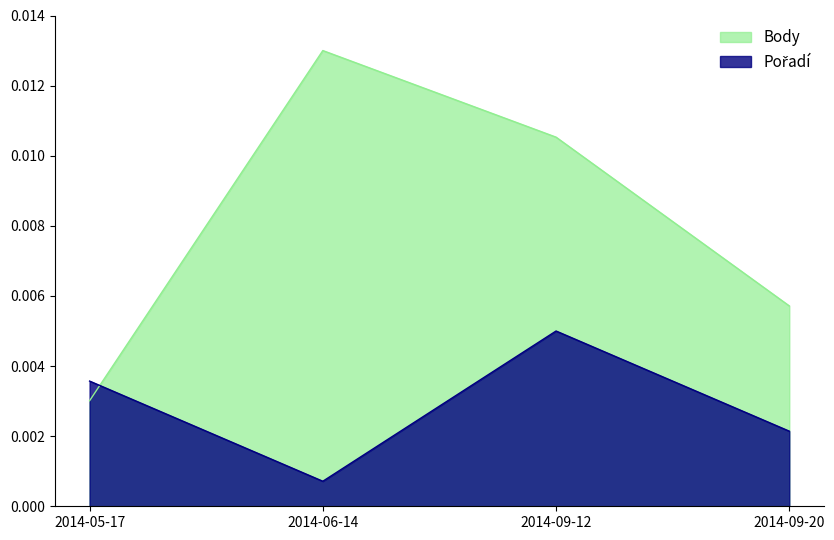

How many interior local valleys does the Pořadí series have?

1